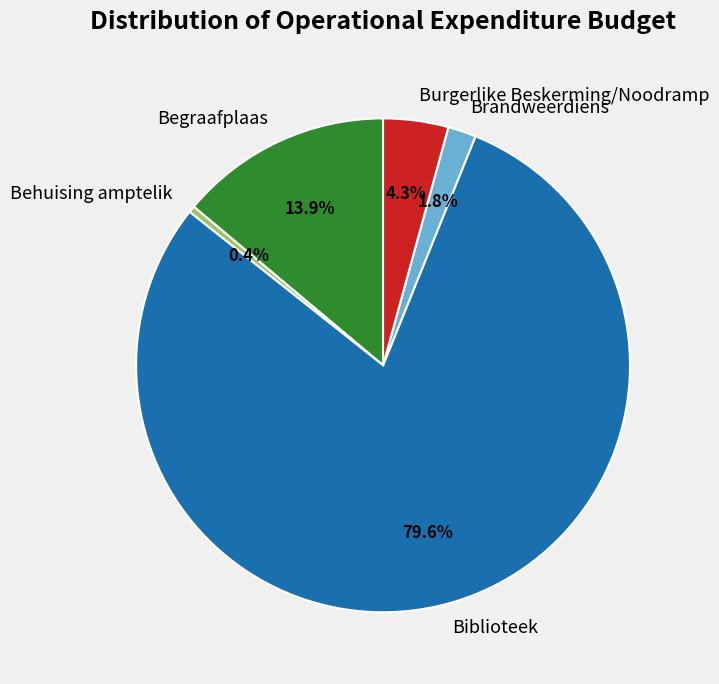

Rank the categories by value from highest to lowest.

Biblioteek, Begraafplaas, Burgerlike Beskerming/Noodramp, Brandweerdiens, Behuising amptelik